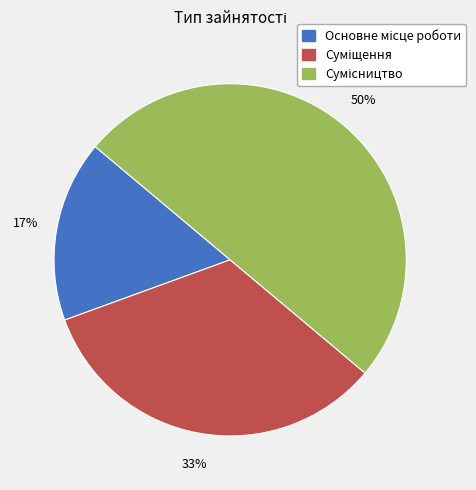

To the nearest percent, what is the average slice percentage?

33%